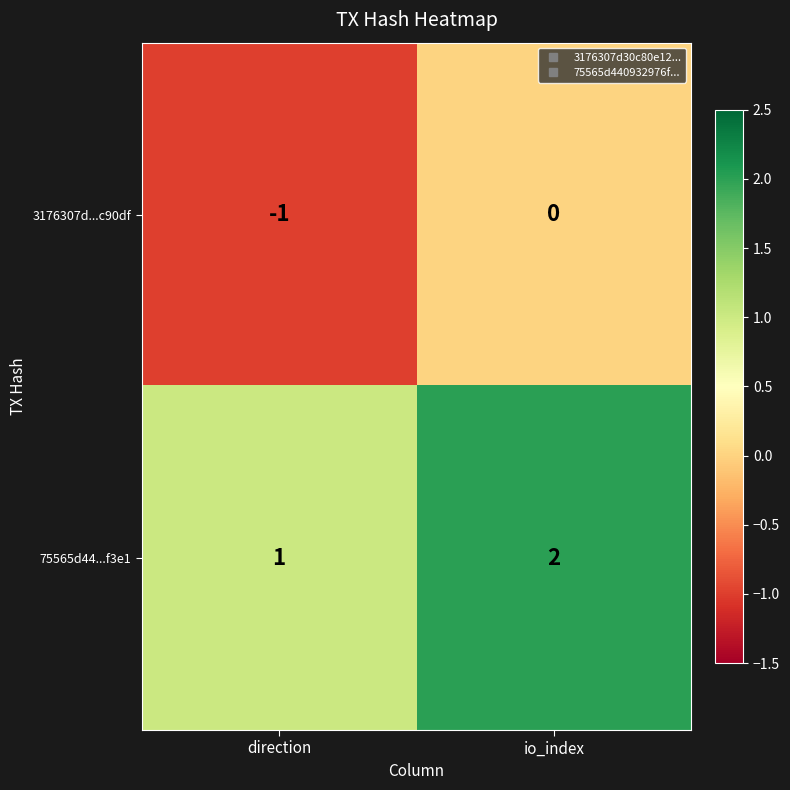

The 75565d44...f3e1 series shows 1 at direction. True or false?

True